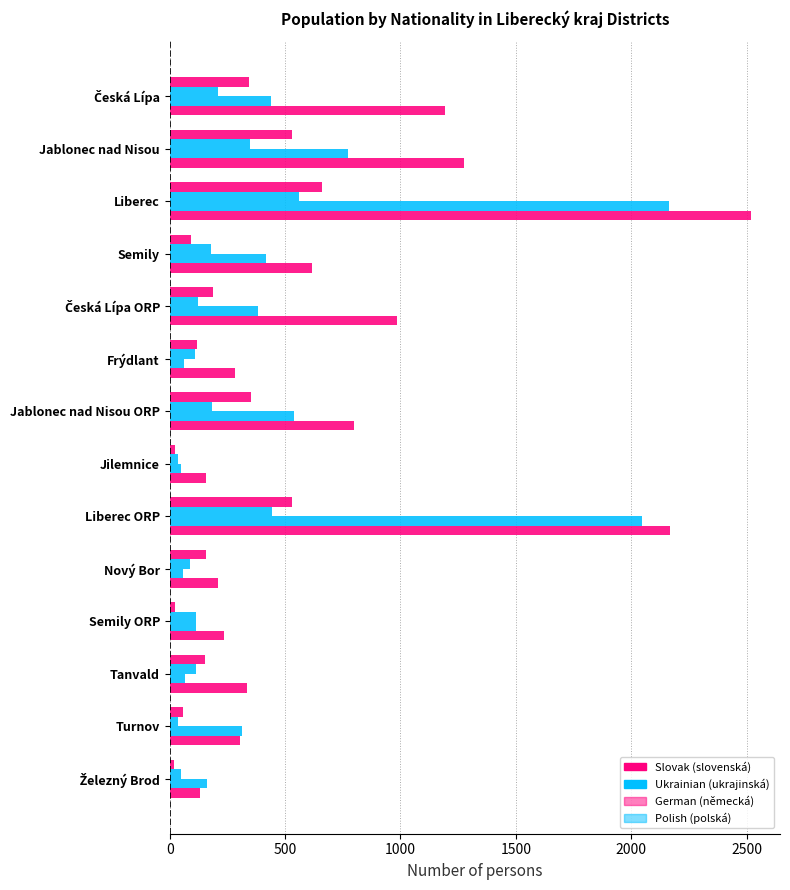

Reading left to right, extract all data points from this chart.

German (německá): 343	530	660	92	186	118	353	24	532	157	24	155	58	18
Polish (polská): 209	348	560	180	121	109	182	37	442	88	116	113	38	51
Ukrainian (ukrajinská): 438	774	2164	417	382	62	539	50	2047	56	115	67	315	160
Slovak (slovenská): 1194	1276	2519	618	986	284	797	158	2170	208	236	333	304	131